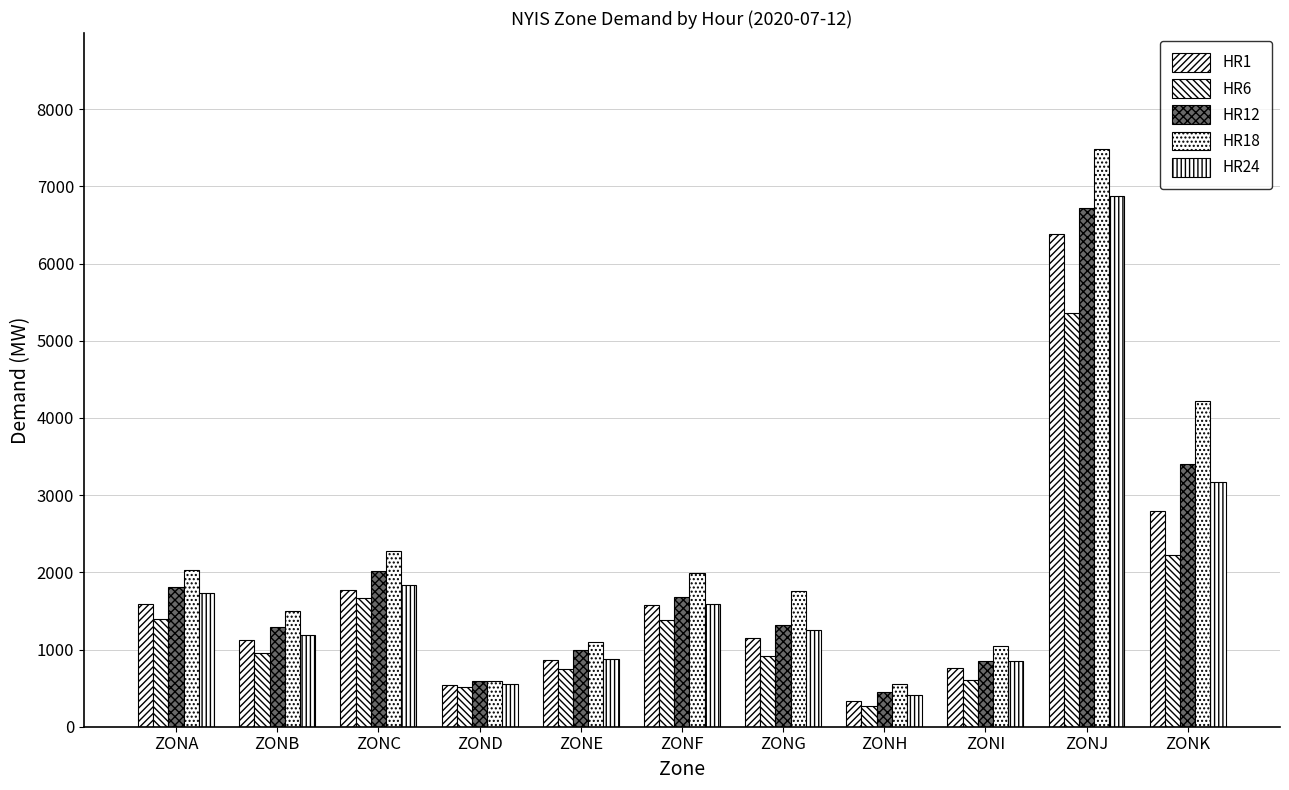

What is the difference between the maximum and minimum values in the HR1 series?

6050